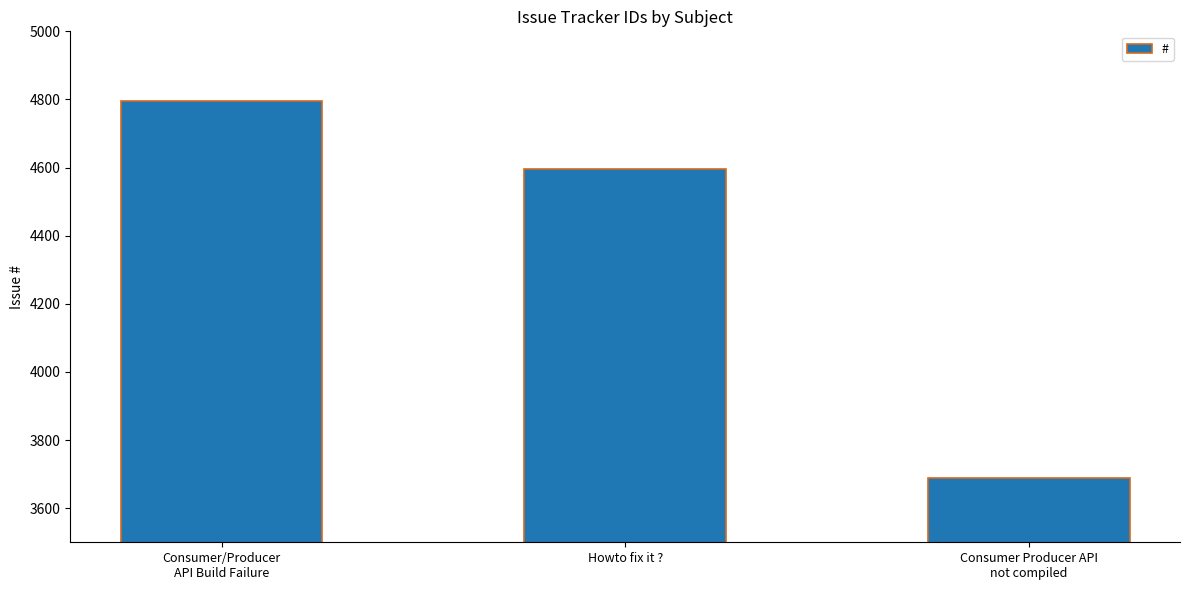

Which category has the lowest value across all series?

Consumer Producer API
not compiled